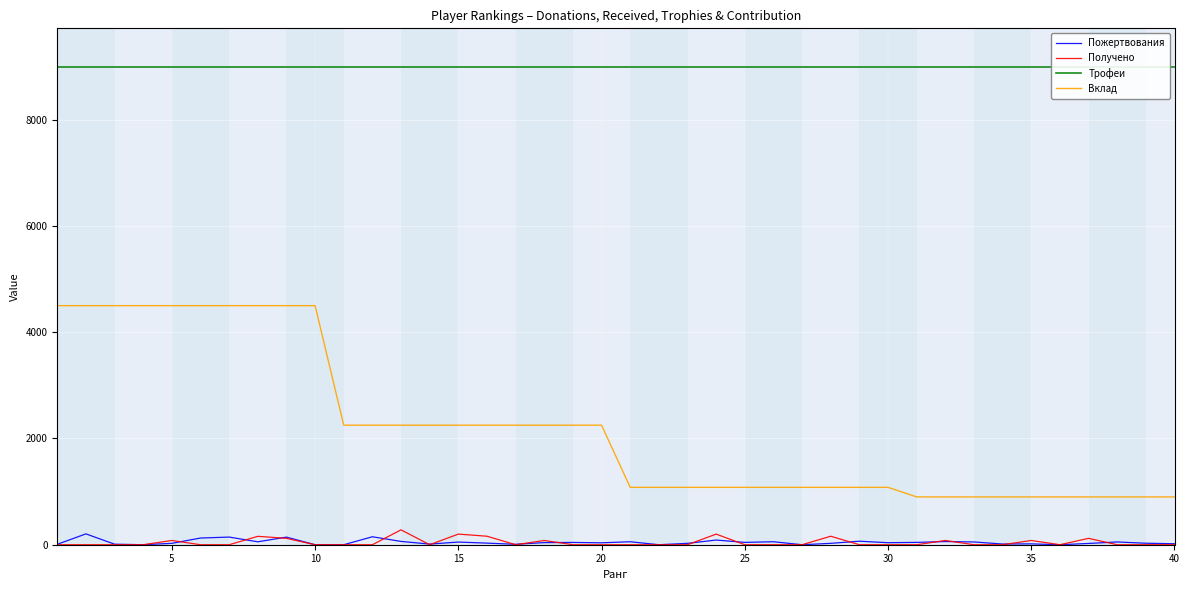

In Пожертвования, how many points are lower than both neighbors (excluding endpoints)?

11